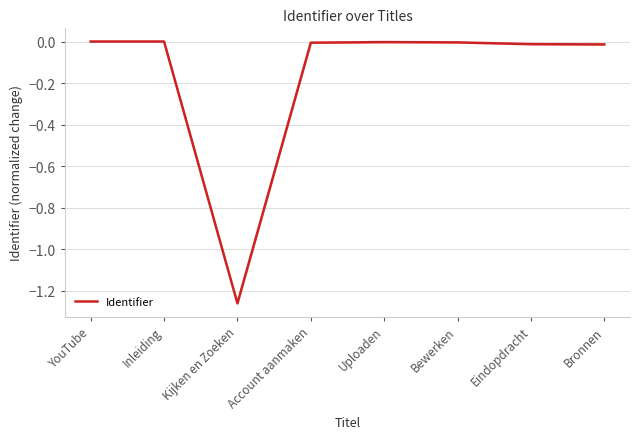

List the labels in order of value, smallest first.

Kijken en Zoeken, Bronnen, Eindopdracht, Account aanmaken, Bewerken, Uploaden, YouTube, Inleiding